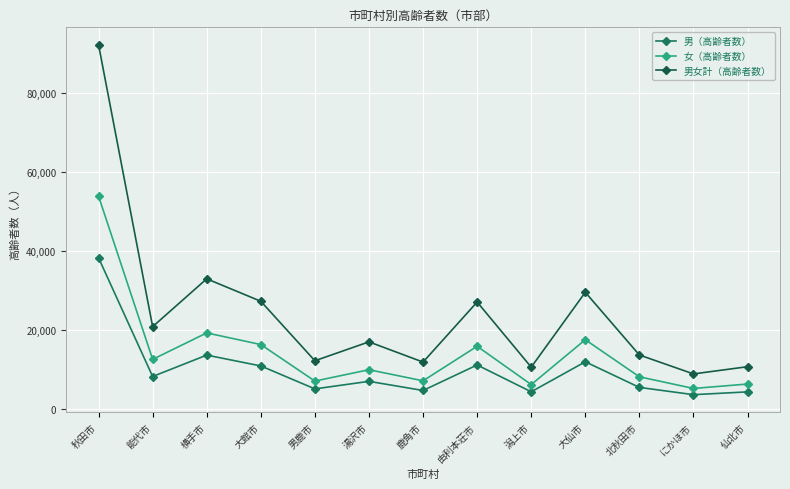

What is the approximate value of 男女計（高齢者数） at 大仙市, to the nearest 100?

29600